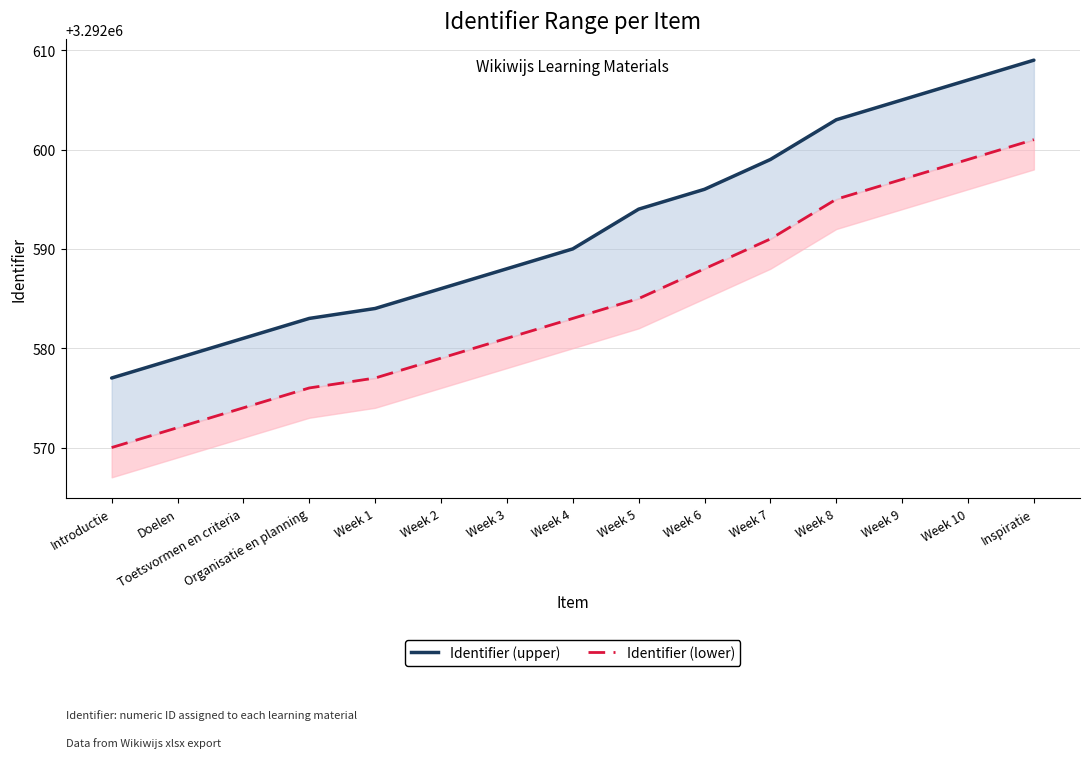

The Identifier (upper) series shows 5900559 at Week 6. True or false?

False